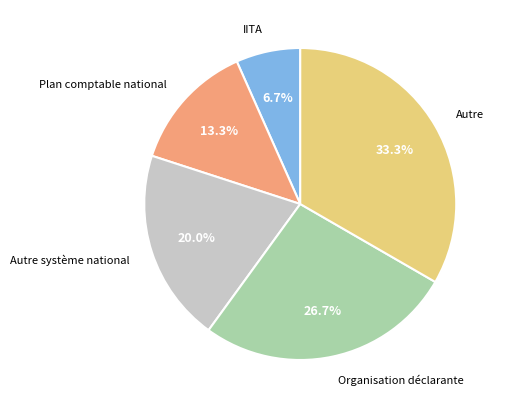

Does any single category account for the majority?

No